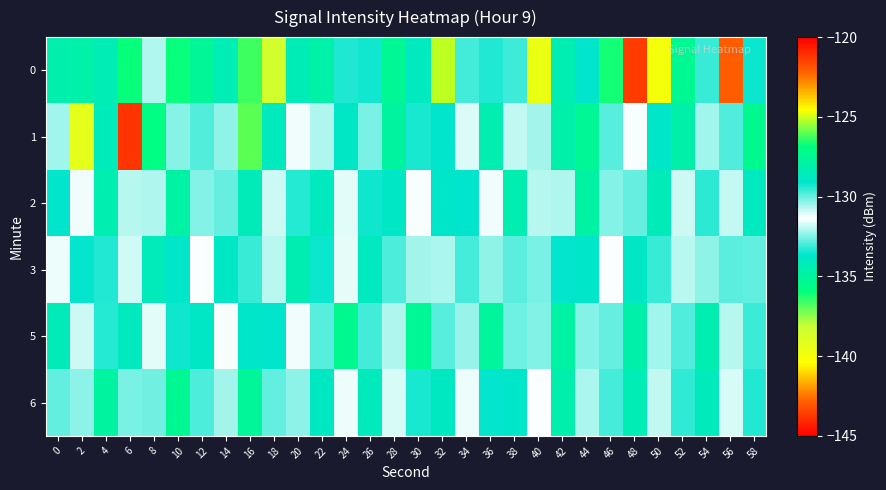

What is the total value across all series at 46?

-784.0